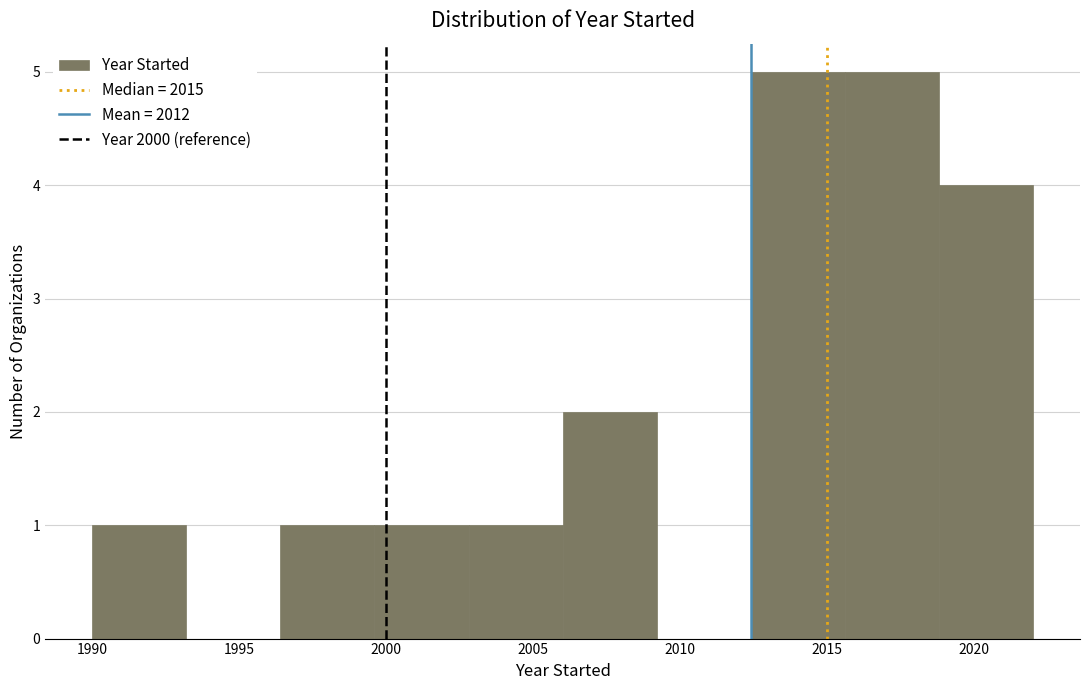

Reading left to right, transcribe this chart: for each bar, give the range it covers on the x-axis and its height. Neither the bar edges nor the heights are printed on the chart, so give them approximately, as read against the axes.

1990.0 to 1993.2: 1
1993.2 to 1996.4: 0
1996.4 to 1999.6: 1
1999.6 to 2002.8: 1
2002.8 to 2006.0: 1
2006.0 to 2009.2: 2
2009.2 to 2012.4: 0
2012.4 to 2015.6: 5
2015.6 to 2018.8: 5
2018.8 to 2022.0: 4